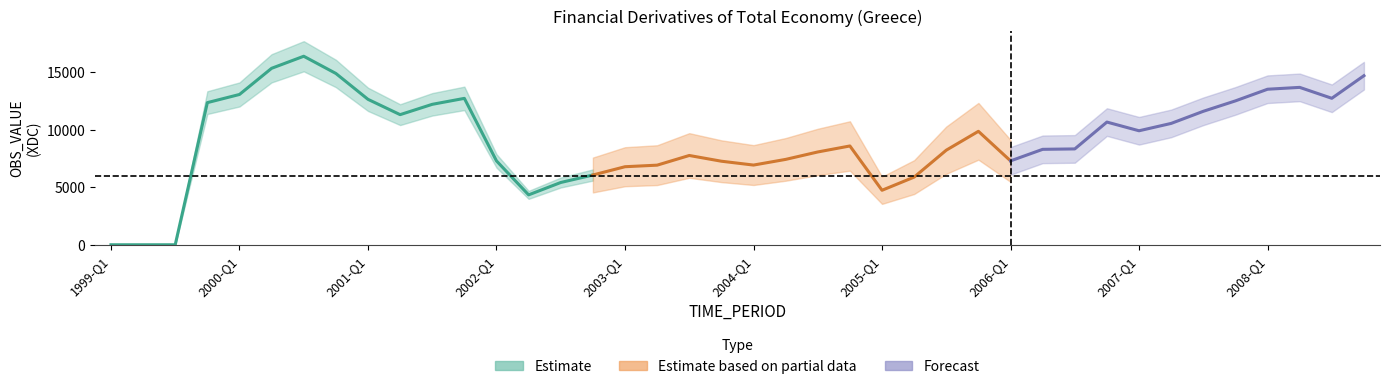

Is it true that OBS_VALUE equals 6373.3 at 1999-Q4?

False